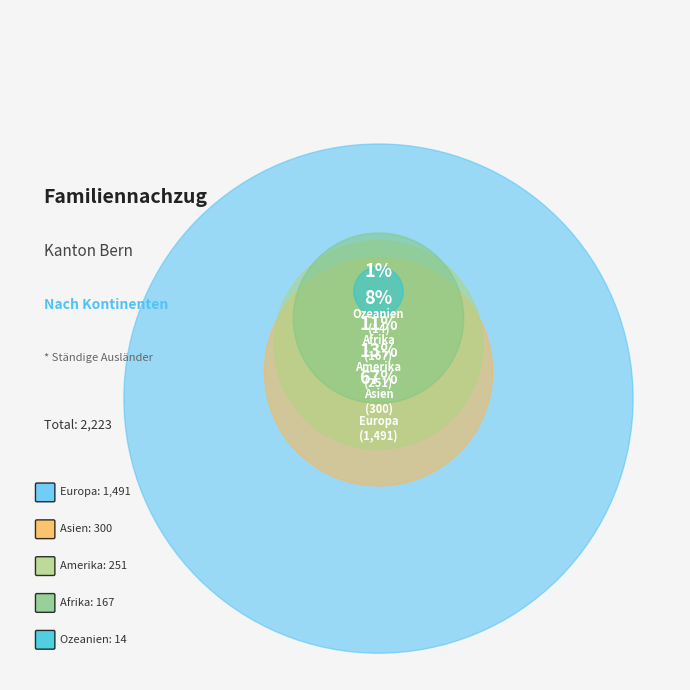

Which slice represents more than half of the pie?

Europa